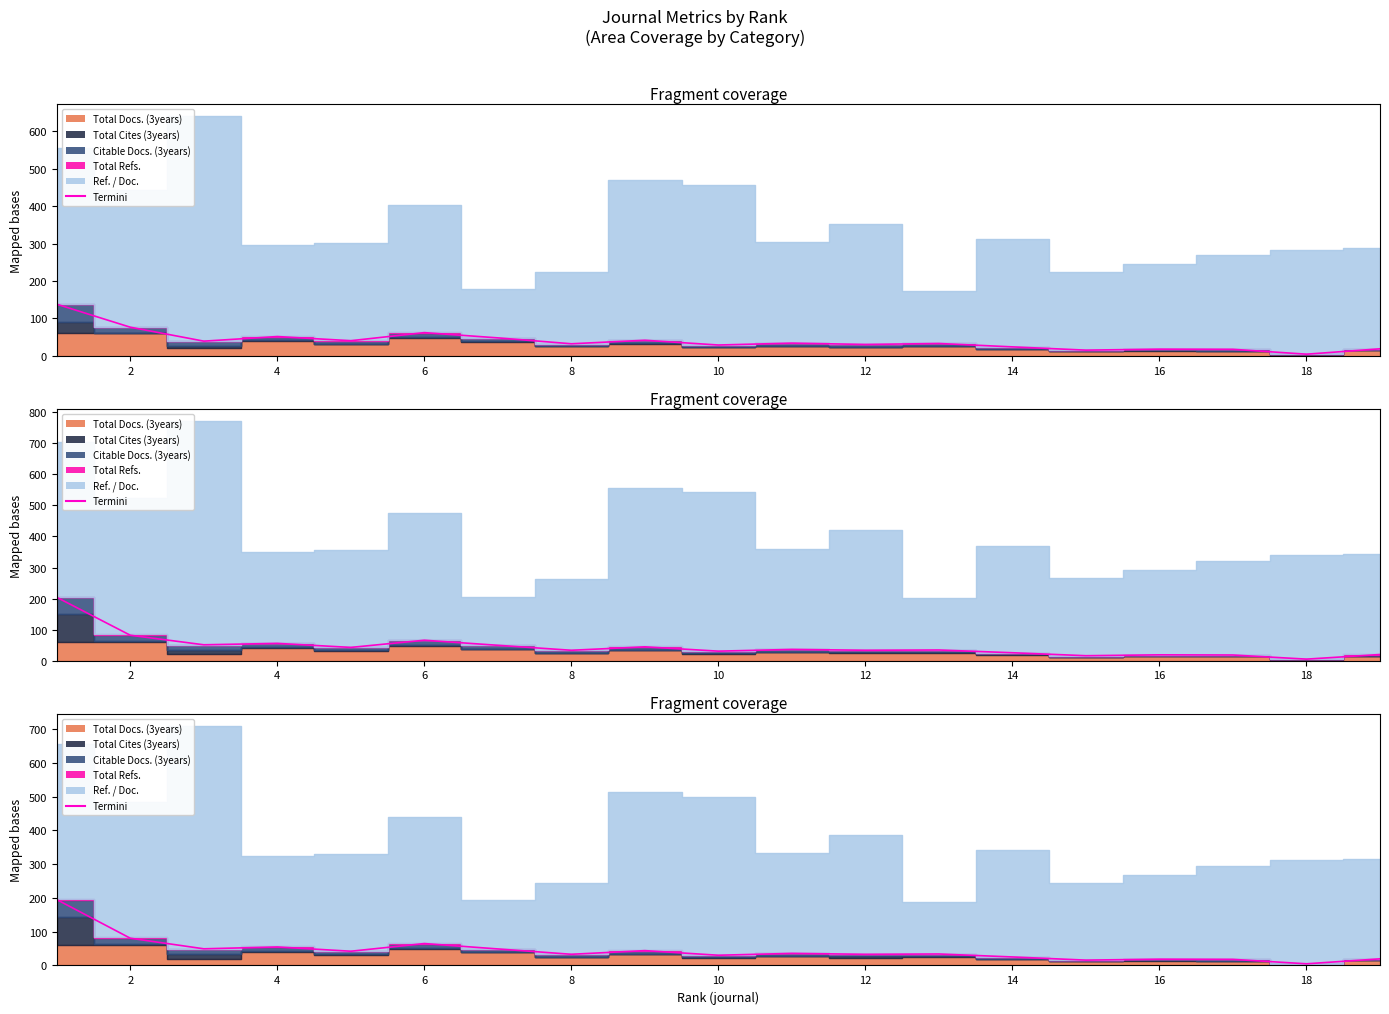

Which has a higher value, 14 or 8?

8